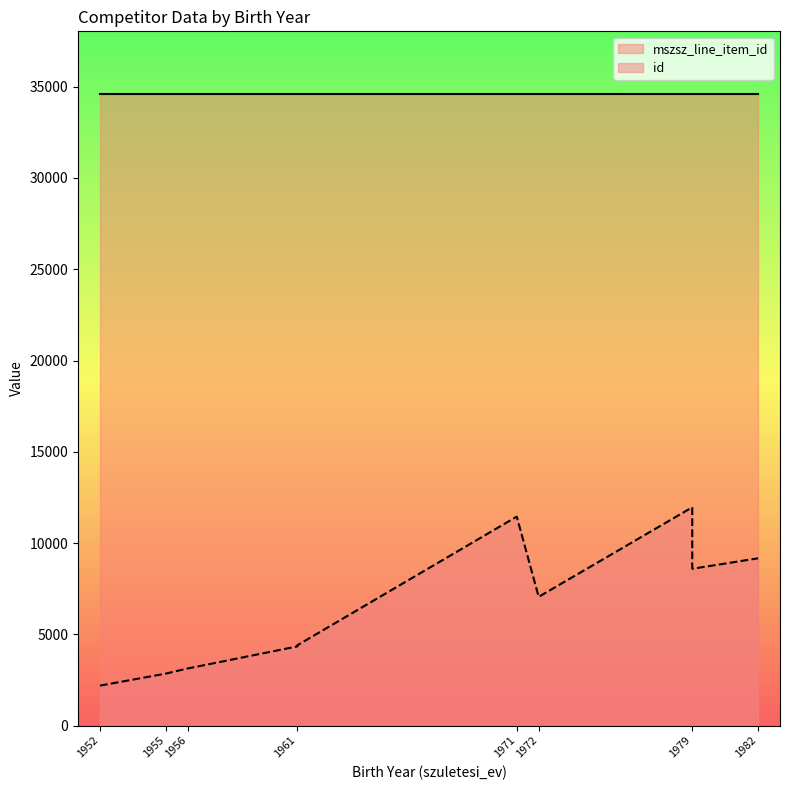

True or false: id has more than 0 interior local peaks.

True